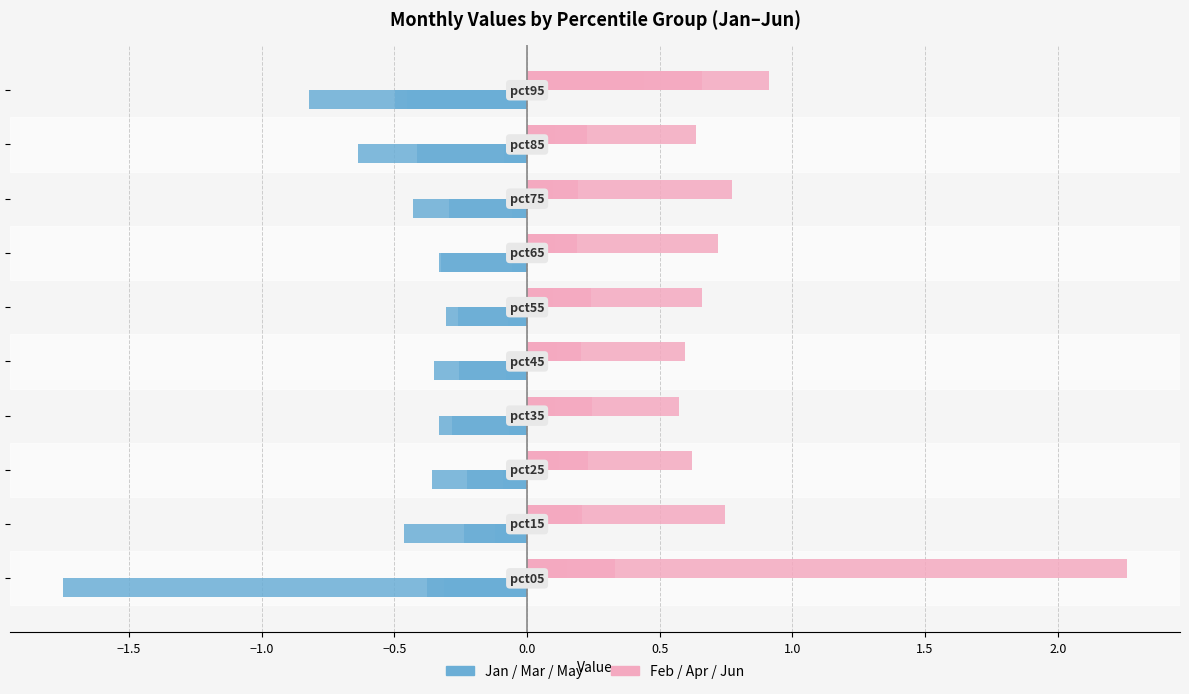

Count the number of data series in this chart.

6